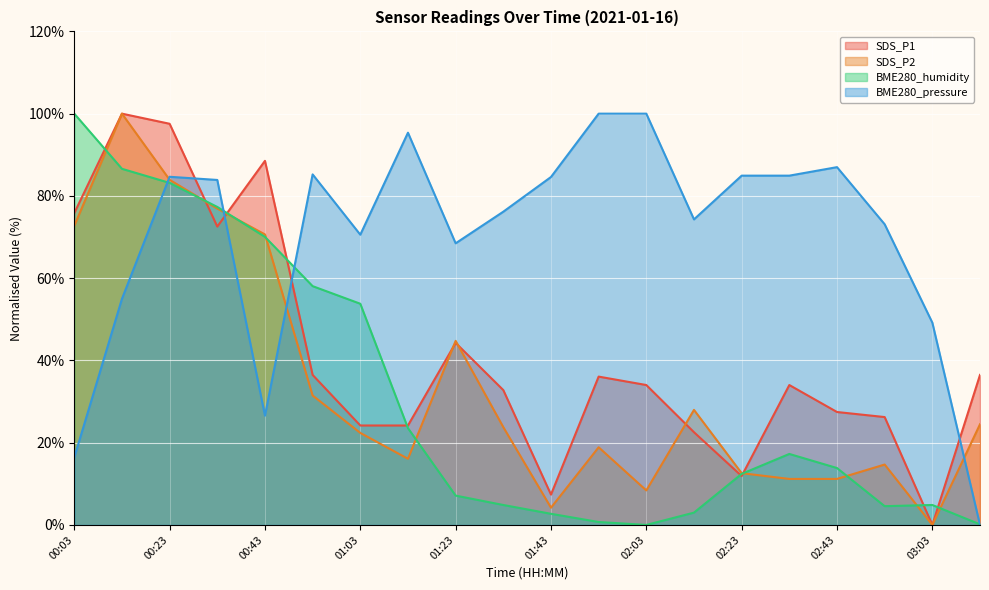

How many values in BME280_pressure are above zero?

19